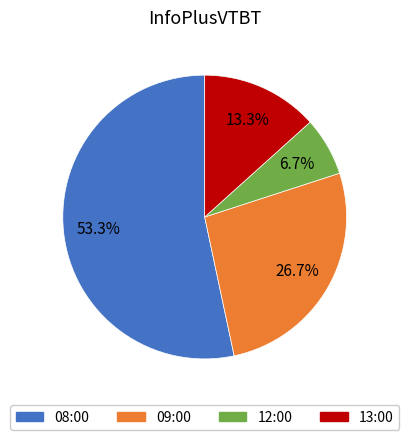

Rank the categories by value from highest to lowest.

08:00, 09:00, 13:00, 12:00